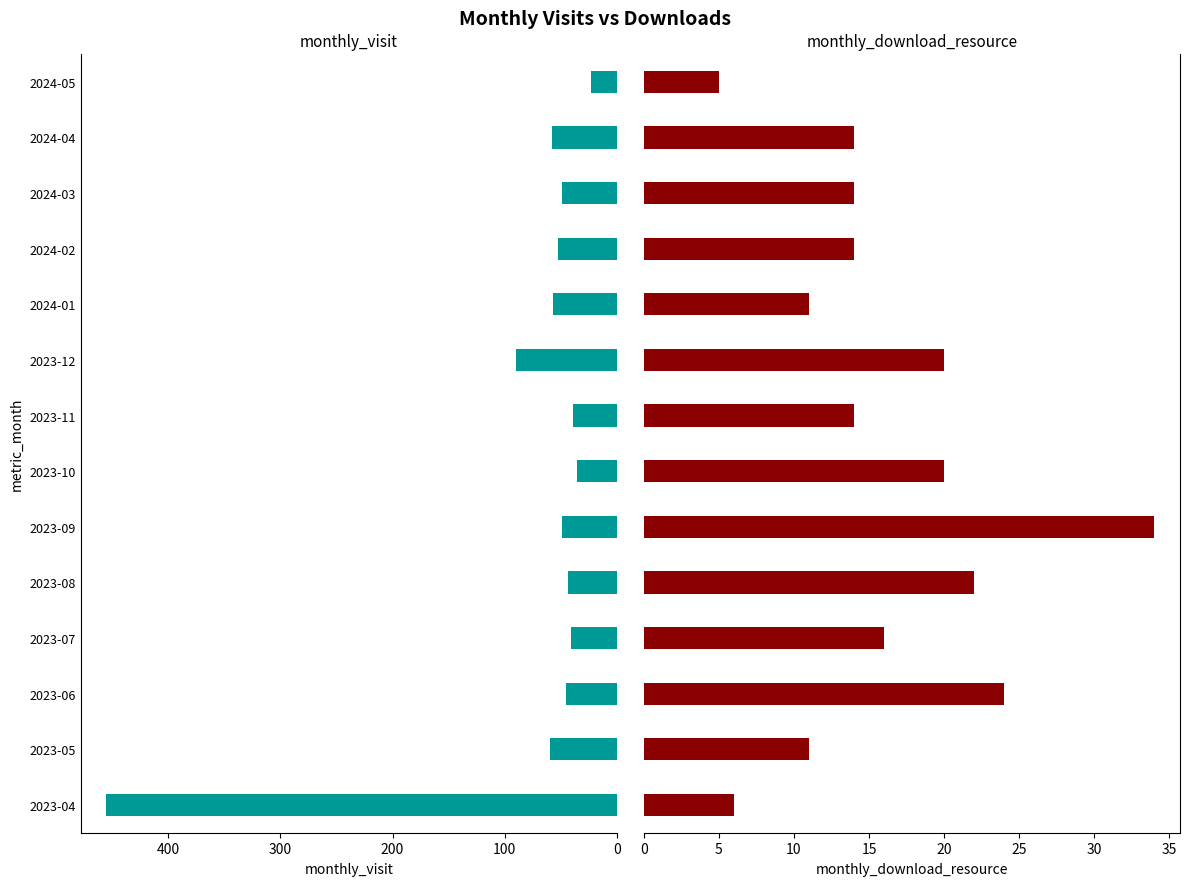

Which series has the largest total across all categories?

monthly_visit